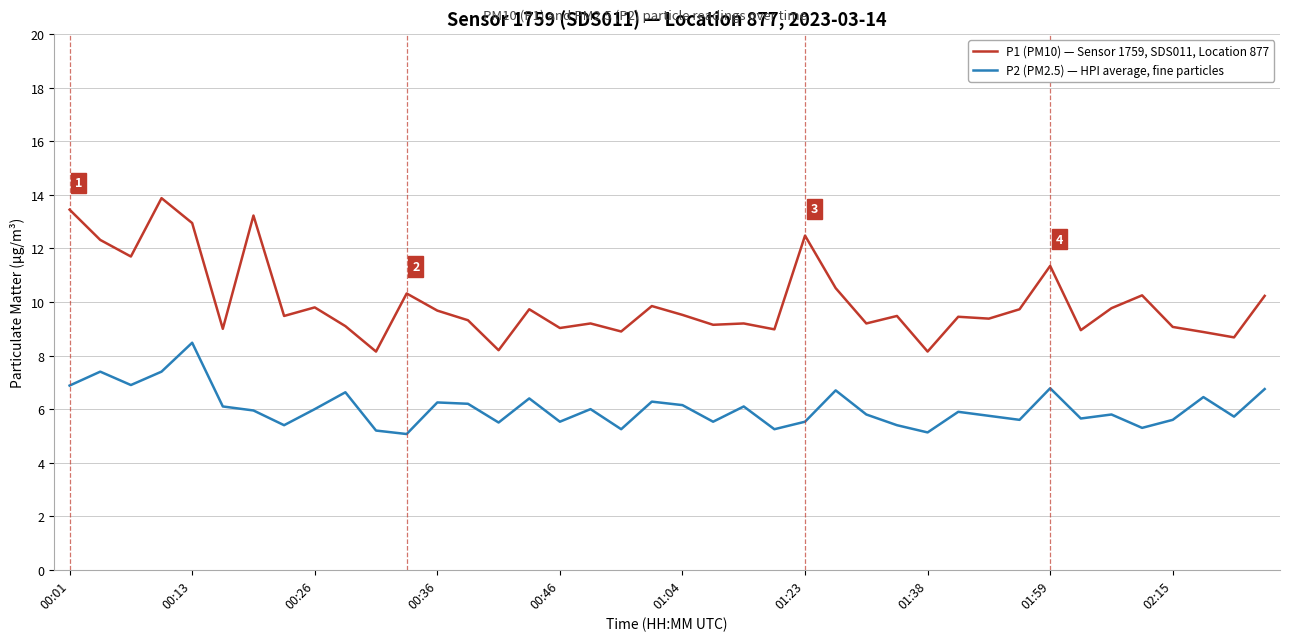

List the series in order of their peak value, lowest first.

P2 (PM2.5) — HPI average, fine particles, P1 (PM10) — Sensor 1759, SDS011, Location 877